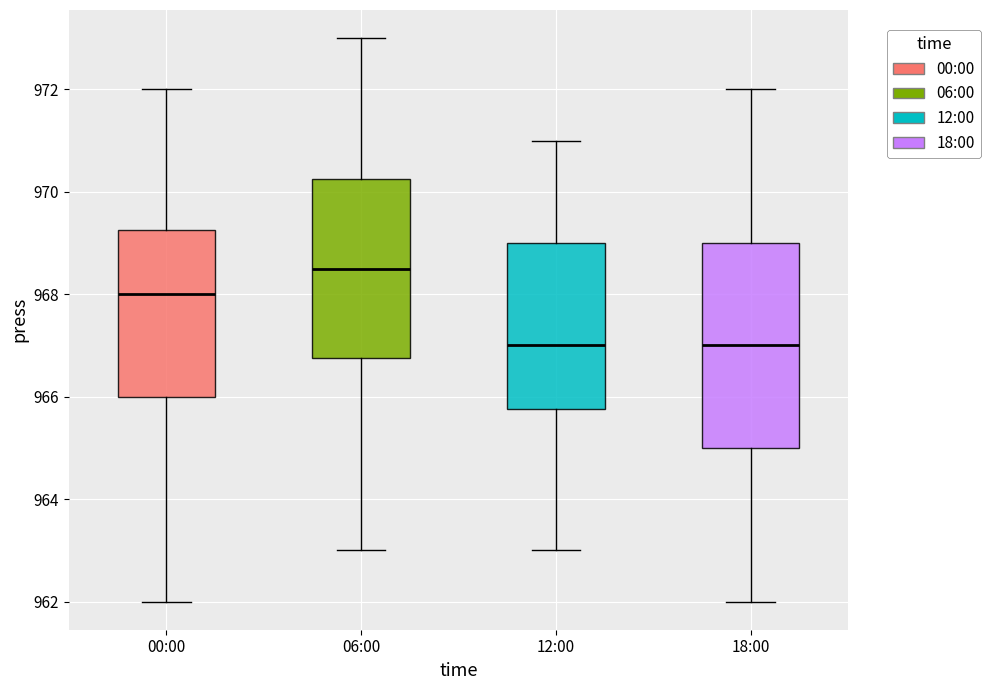

Which box has the highest median line?

06:00